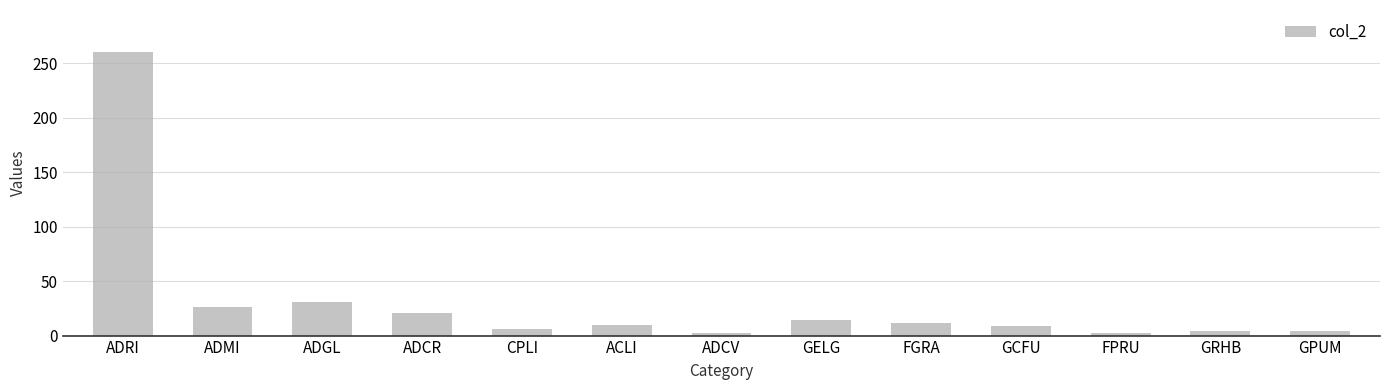

Are the bars horizontal?

No